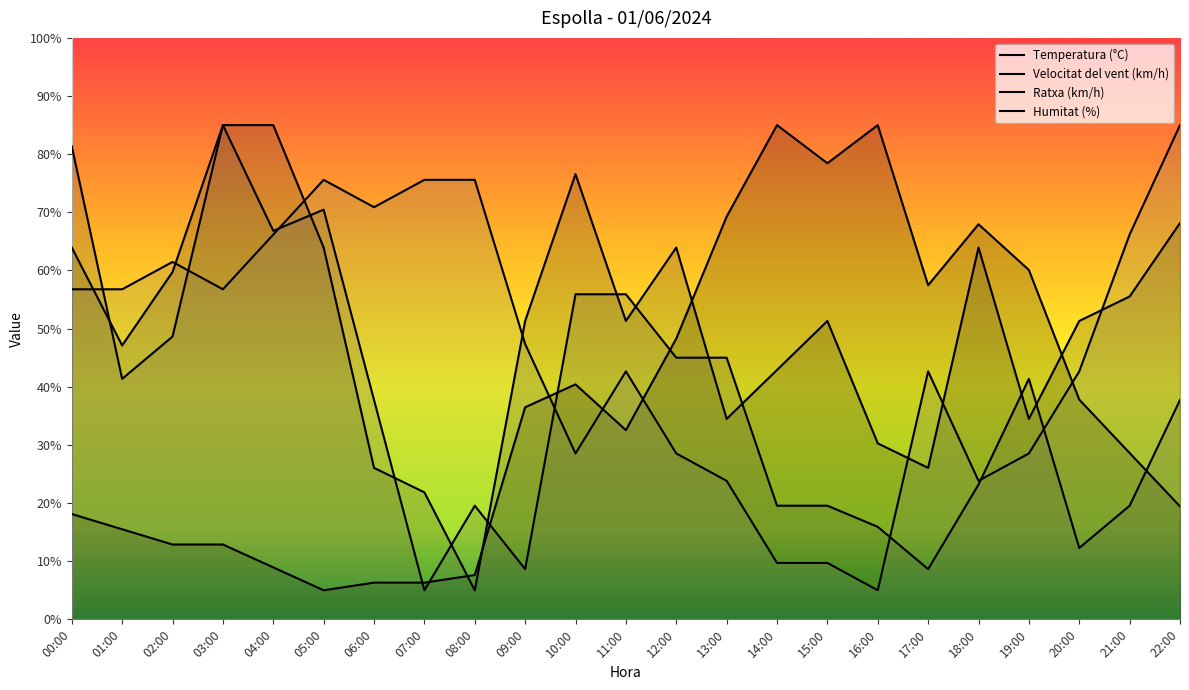

What is the label of the 6th point from the left?

05:00